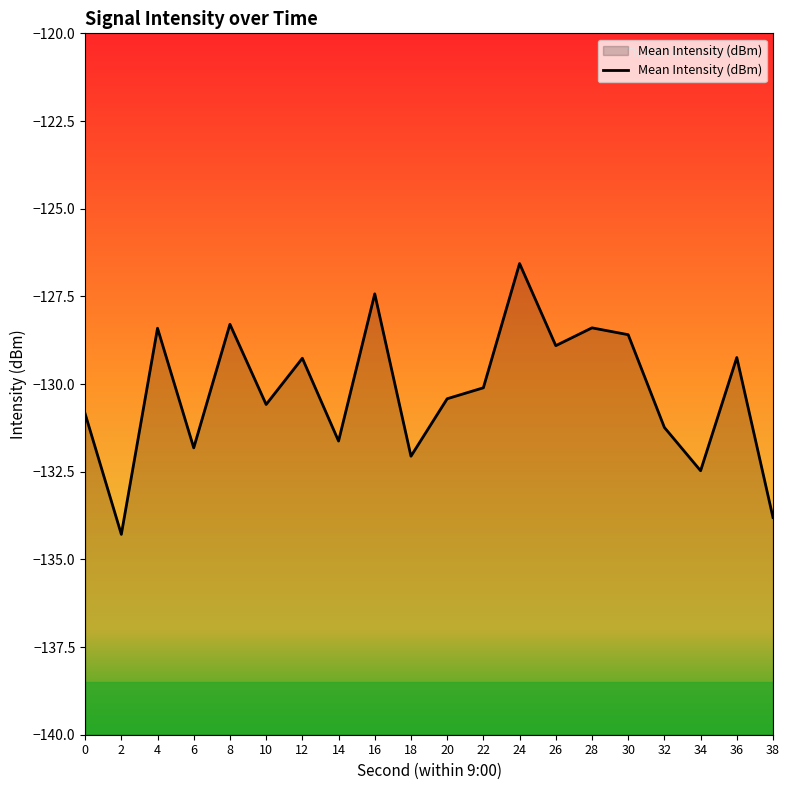

What is the average value?

-130.2